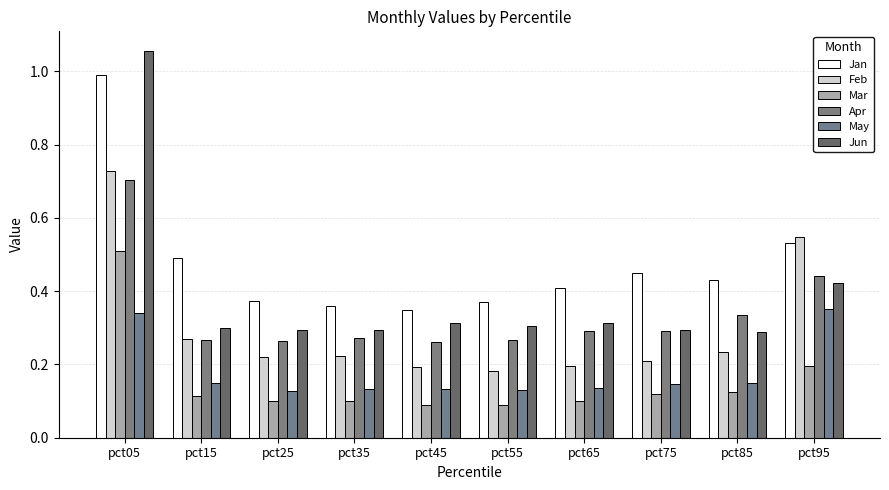

Are the bars grouped side by side (vs. stacked)?

Yes